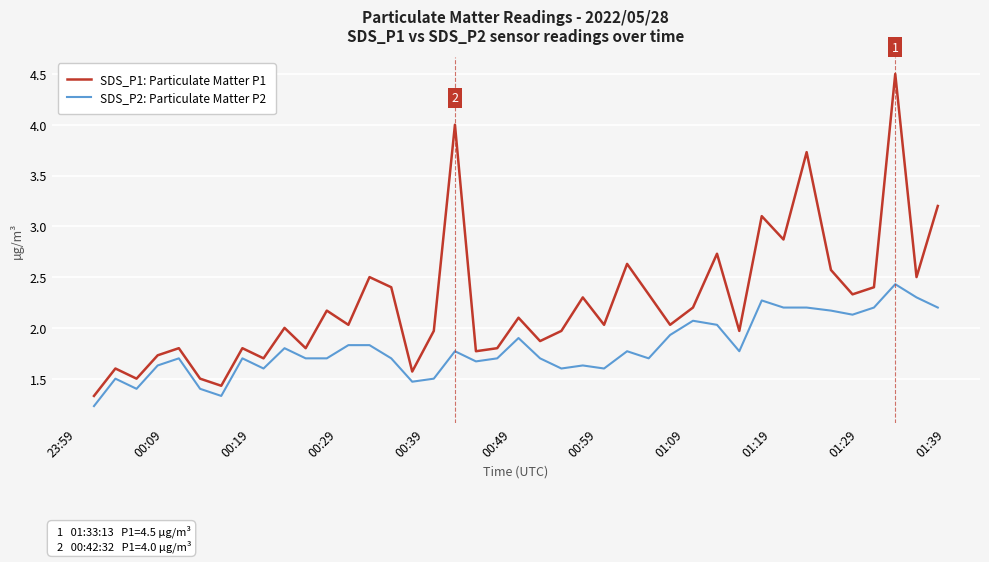

What is the smallest value displayed?

1.2